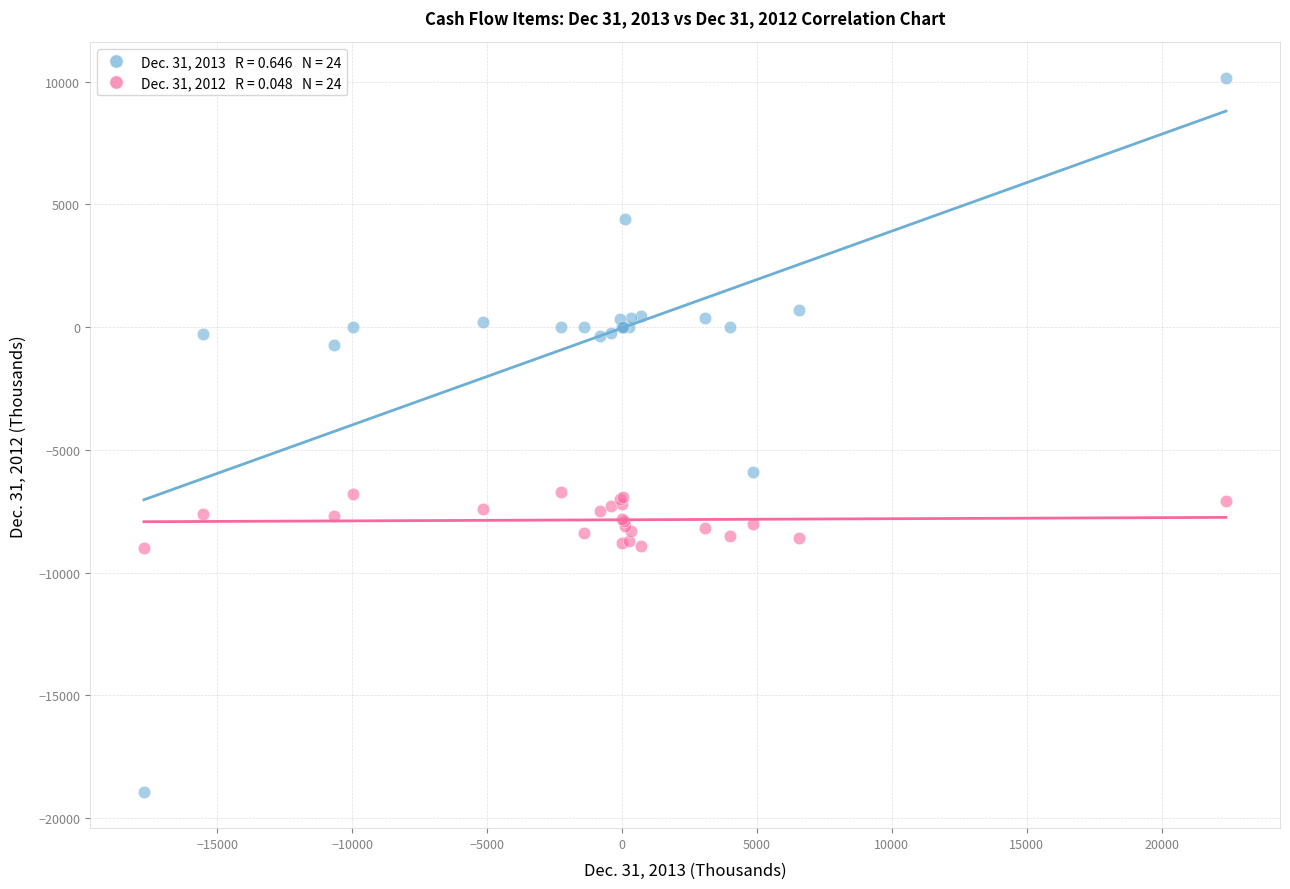

Across all series, what Y value is closest to -4404?

-5900